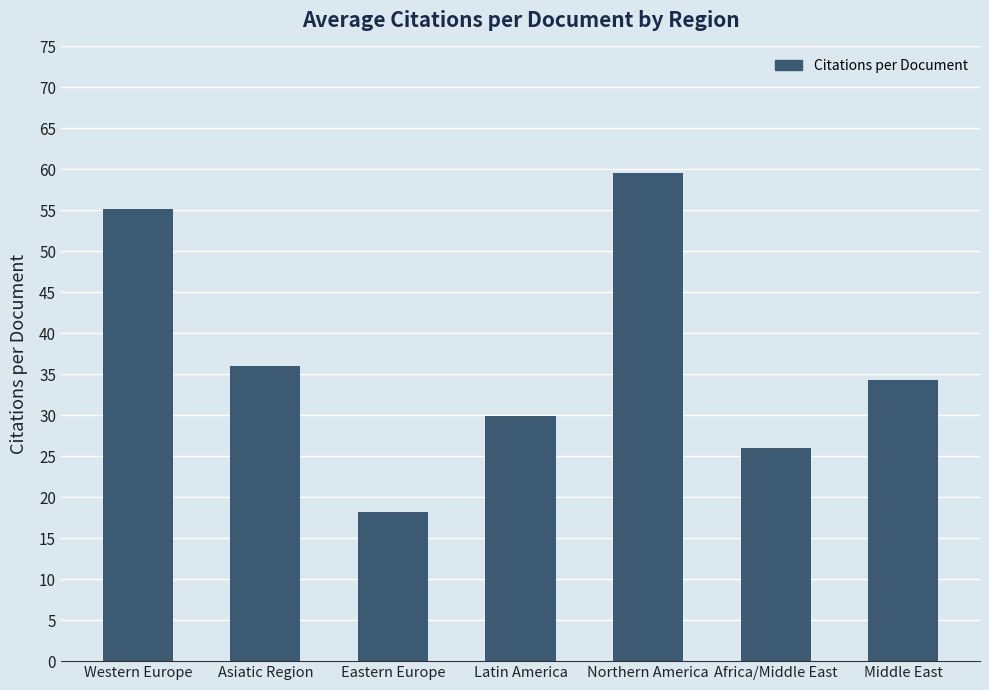

Read the value at Latin America.

29.9